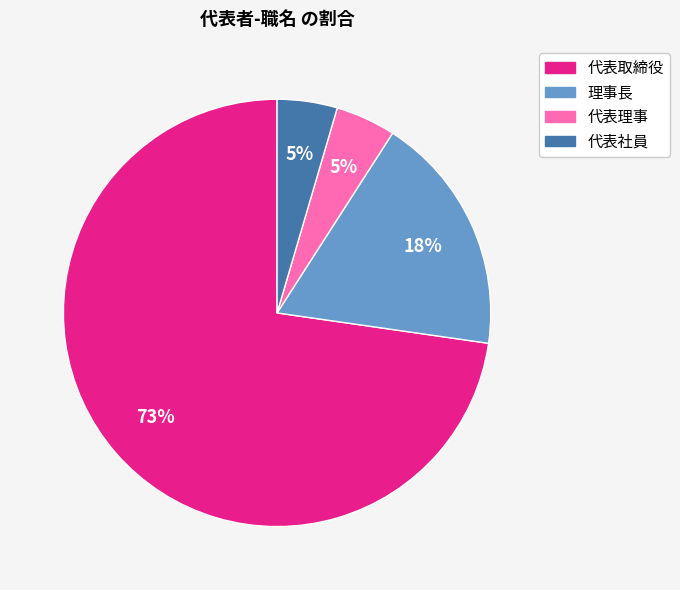

To the nearest percent, what portion does 代表理事 represent?

5%